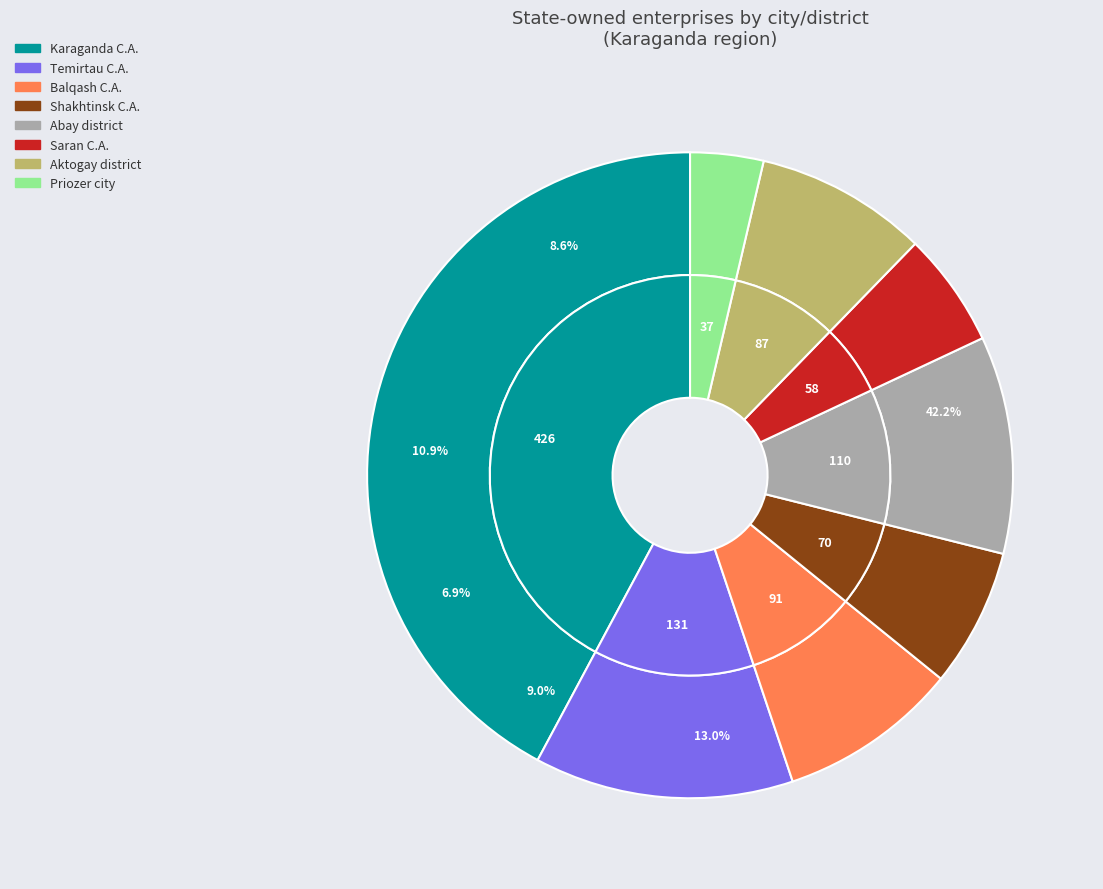

To the nearest percent, what is the difference between the Abay district and Priozer city slice percentages?

7%